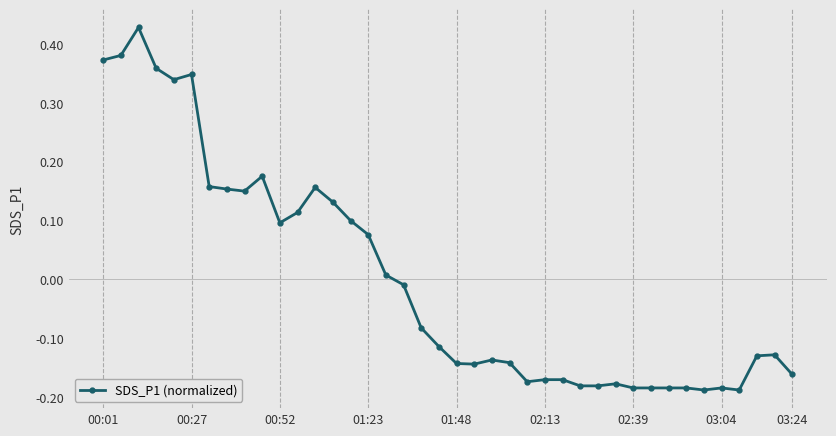

What is the difference between the maximum and minimum values?

0.6